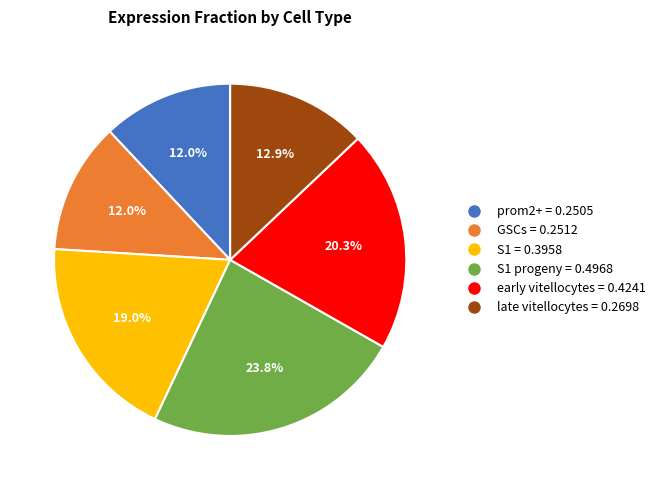

Does any single category account for the majority?

No